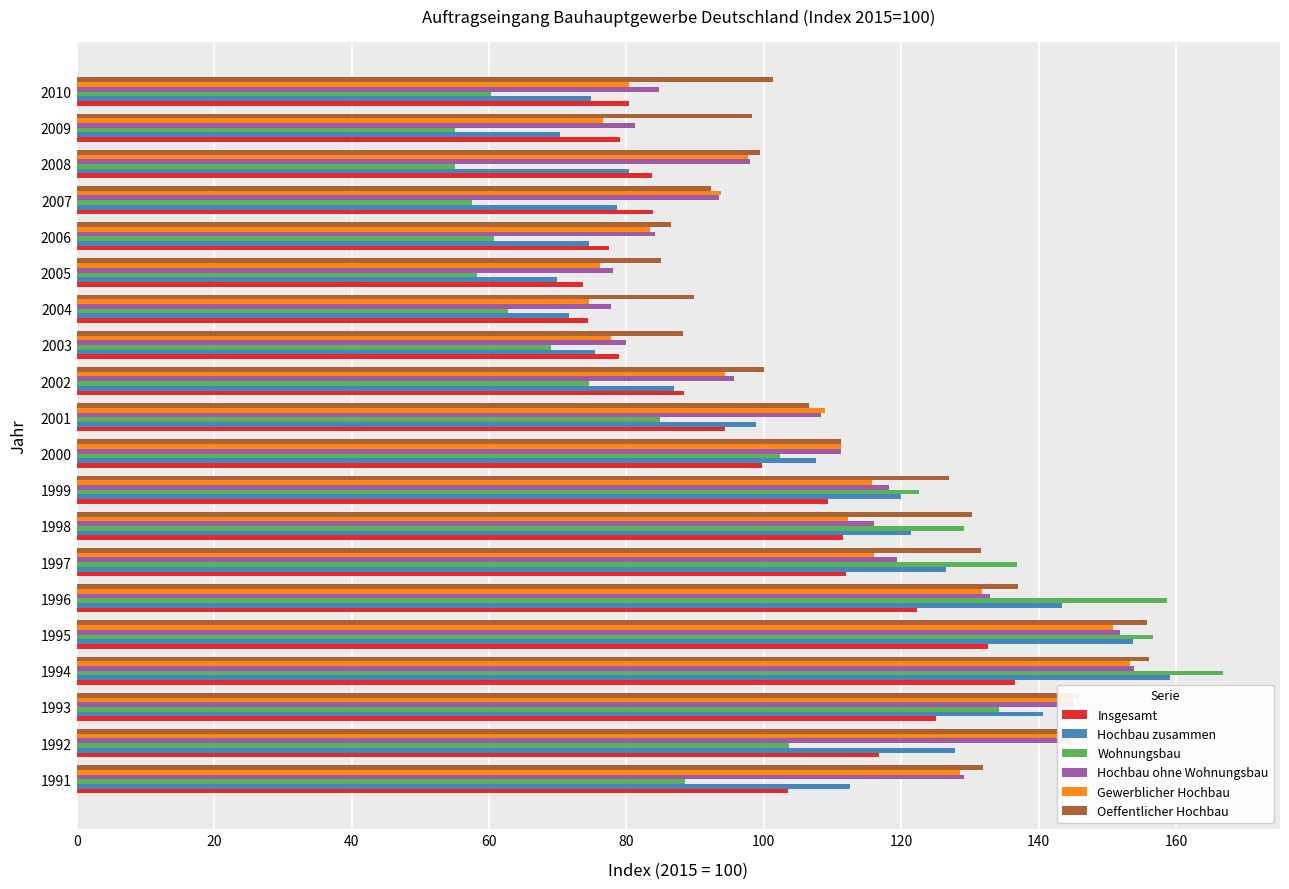

Is it true that Hochbau zusammen equals 27.2 at 1998?

False